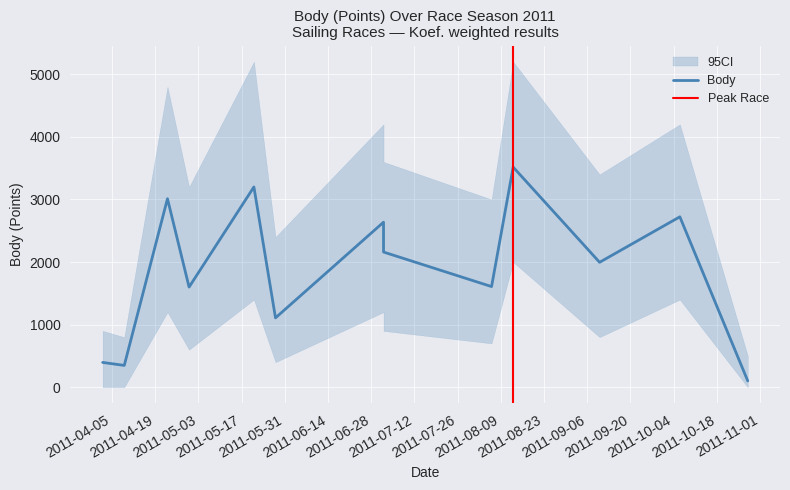

How many values exceed 1996?

6